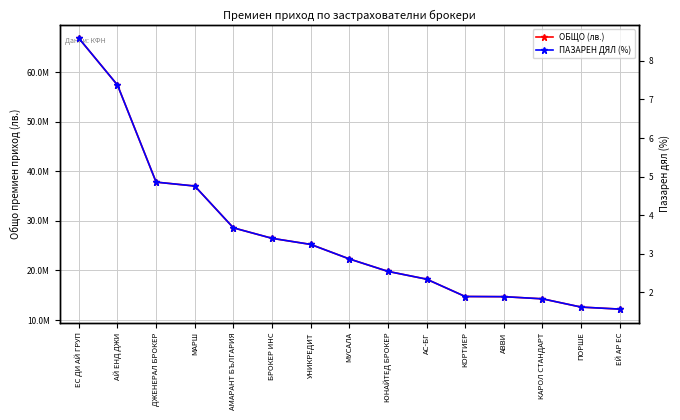

Rank the series by their maximum value, from lowest to highest.

ПАЗАРЕН ДЯЛ (%), ОБЩО (лв.)